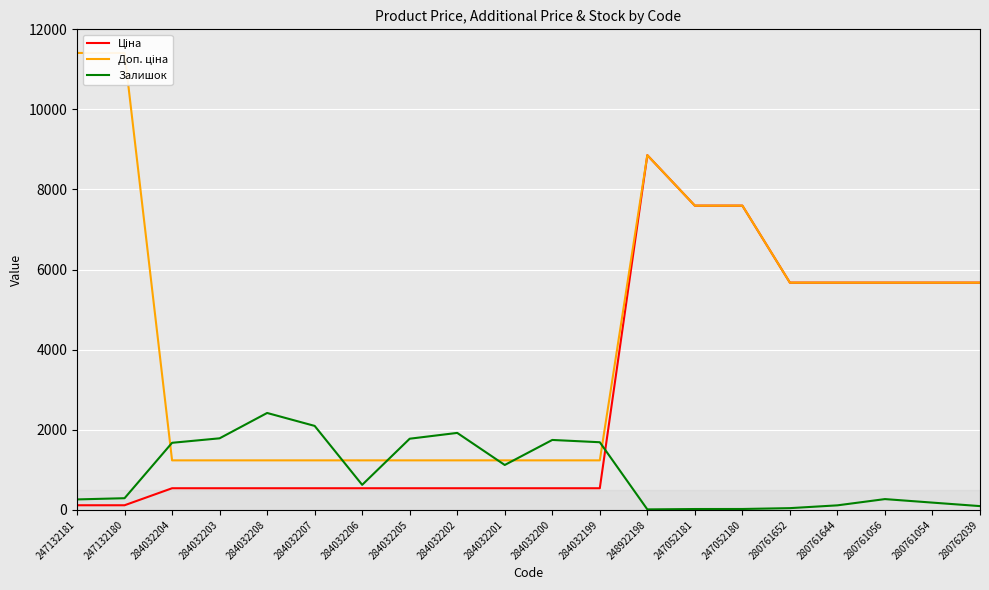

True or false: Залишок and Ціна intersect in this chart.

True